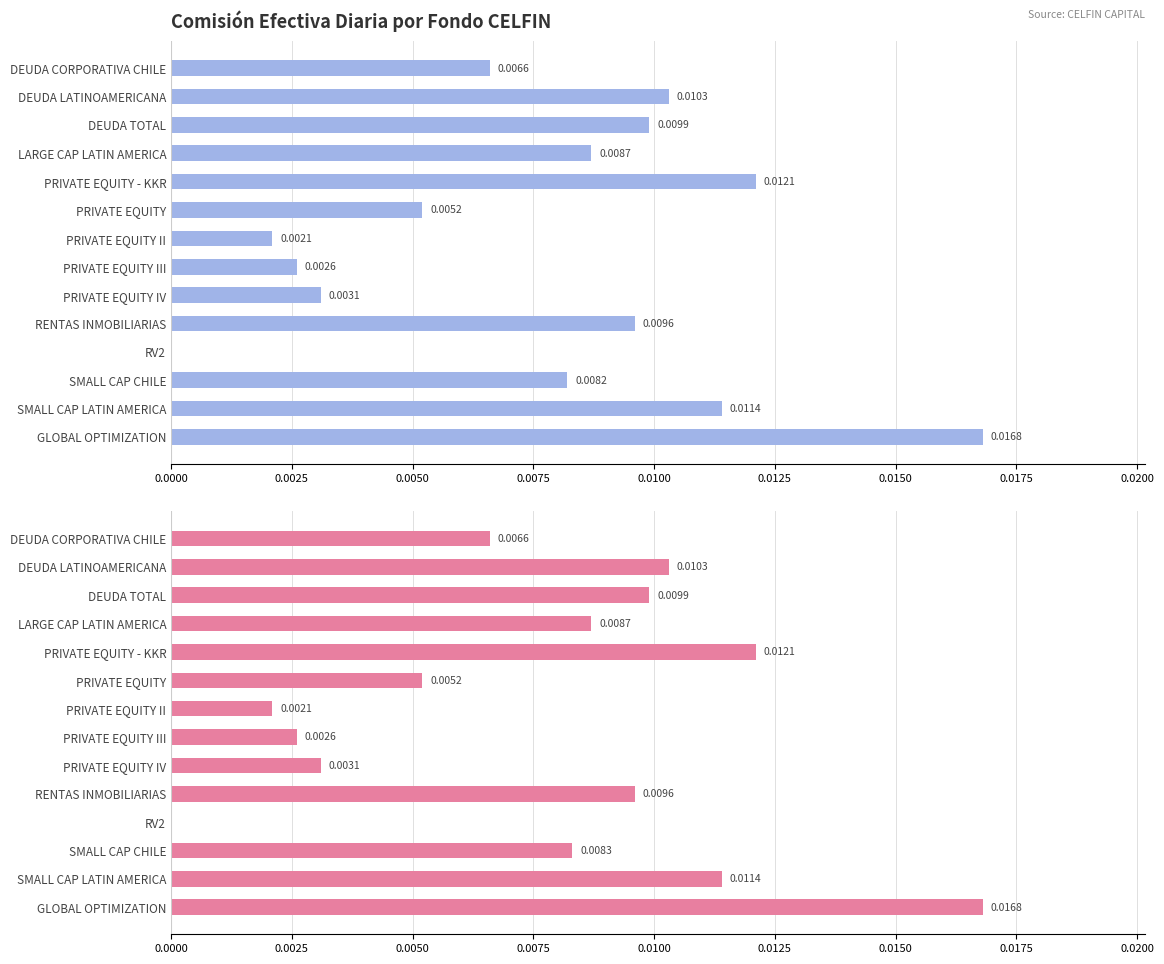

Rank the series by their maximum value, from lowest to highest.

Comisión efectiva 2011-04-01, Comisión efectiva 2011-04-02